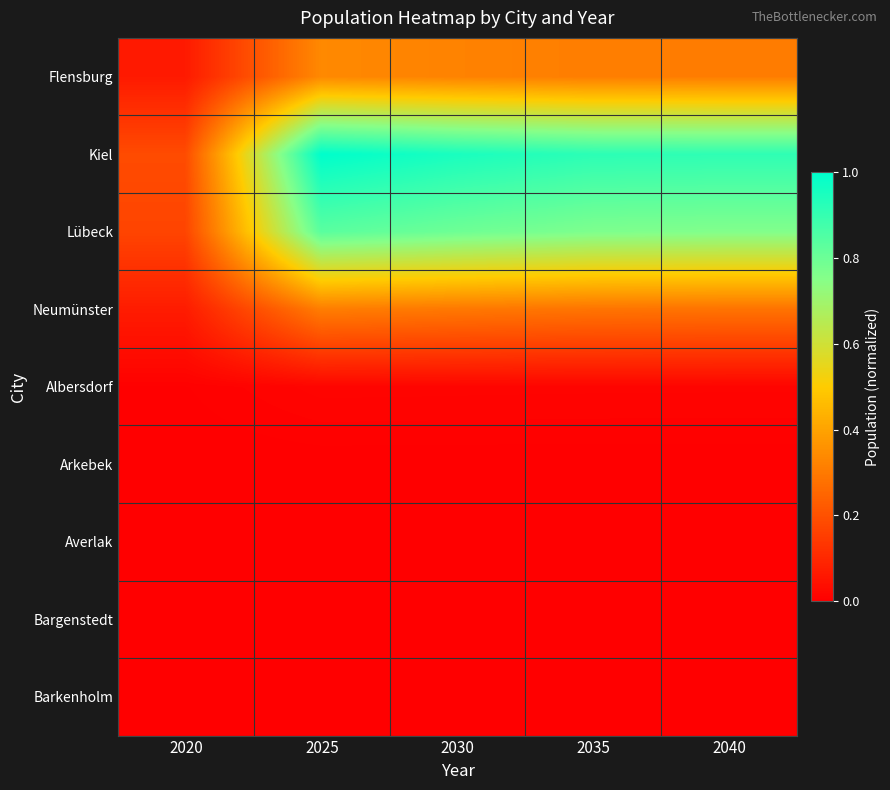

Which category has the lowest value across all series?

2020